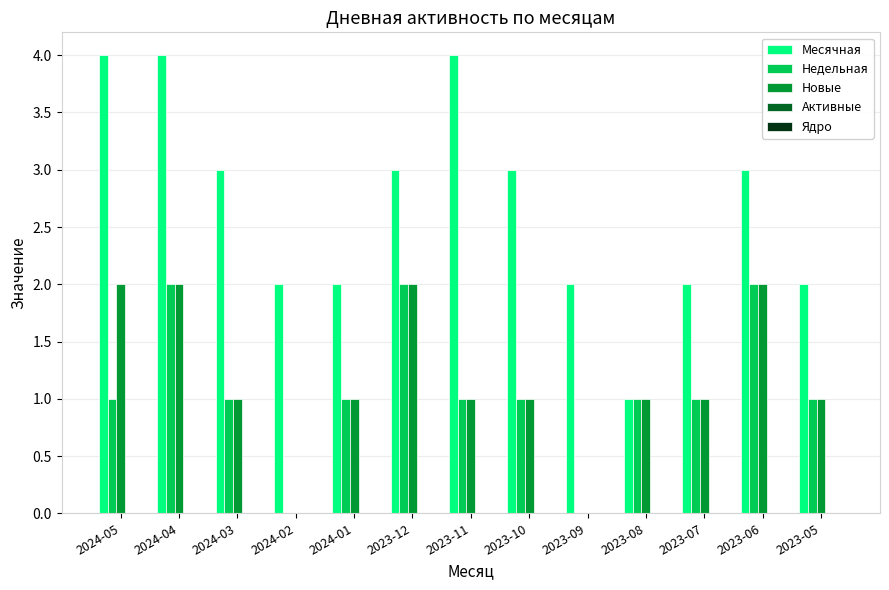

Are the bars grouped side by side (vs. stacked)?

Yes